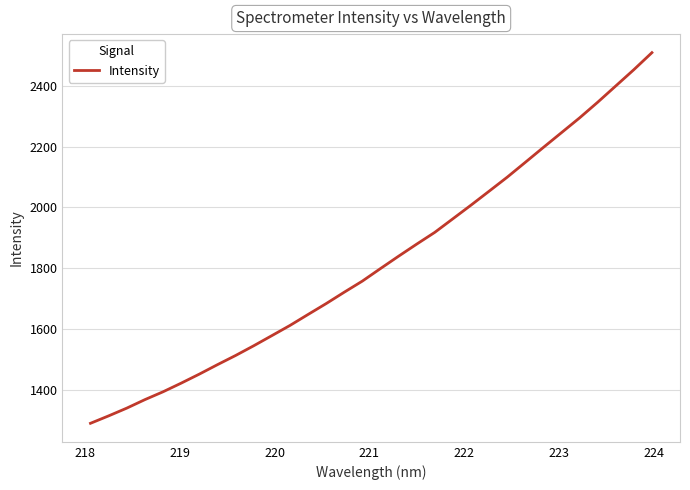

Does the chart display data point markers on the line(s)?

No